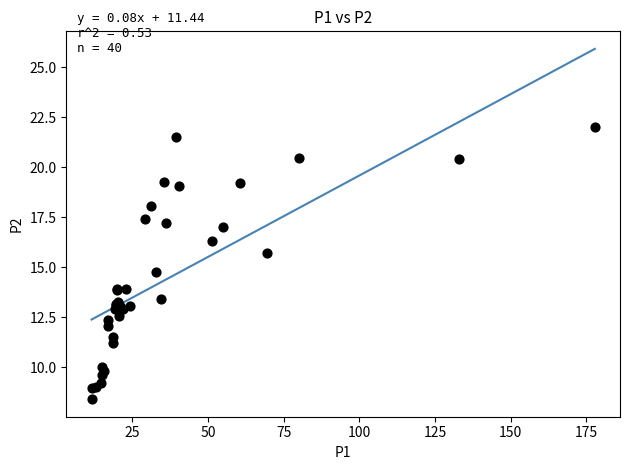

What Y value in the scatter plot is closest to 15?

14.8